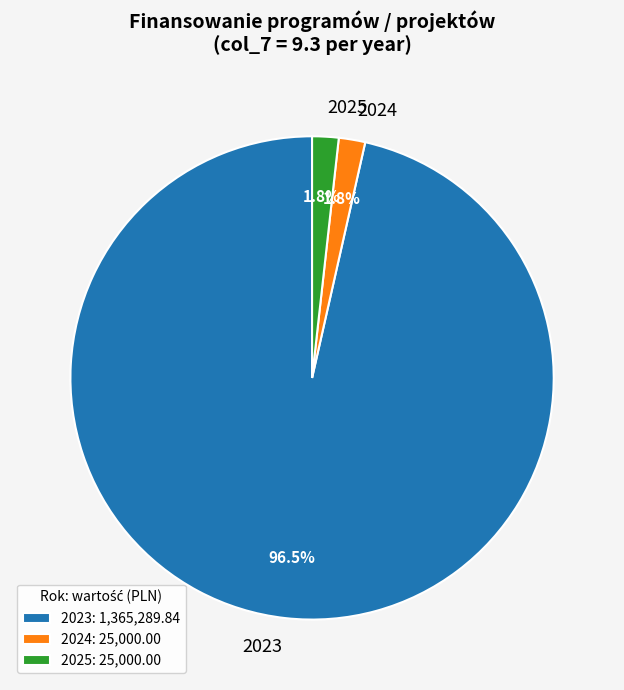

How many segments does this pie chart have?

3